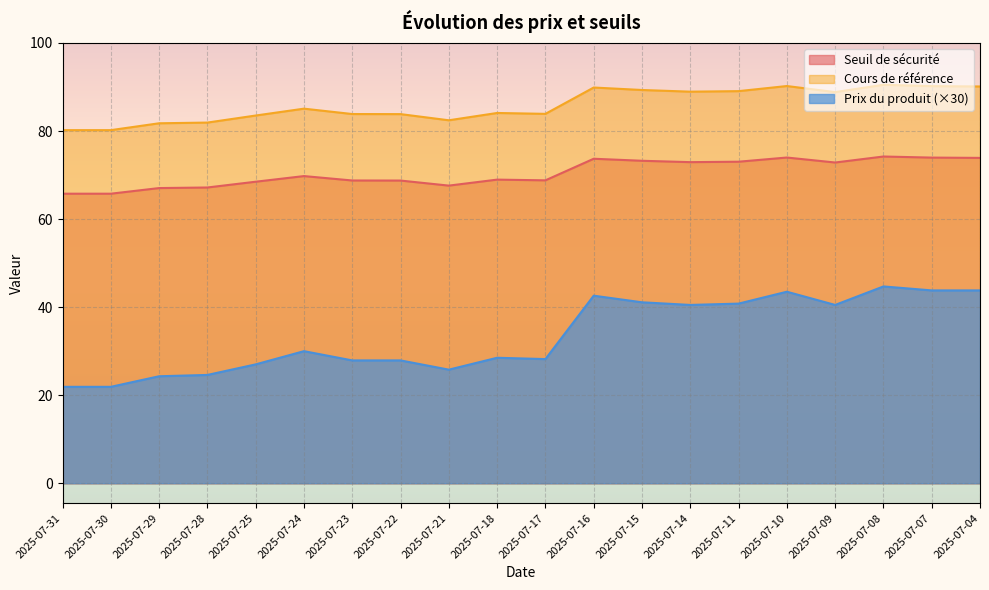

Is it true that Prix du produit equals 44.7 at 2025-07-08?

True